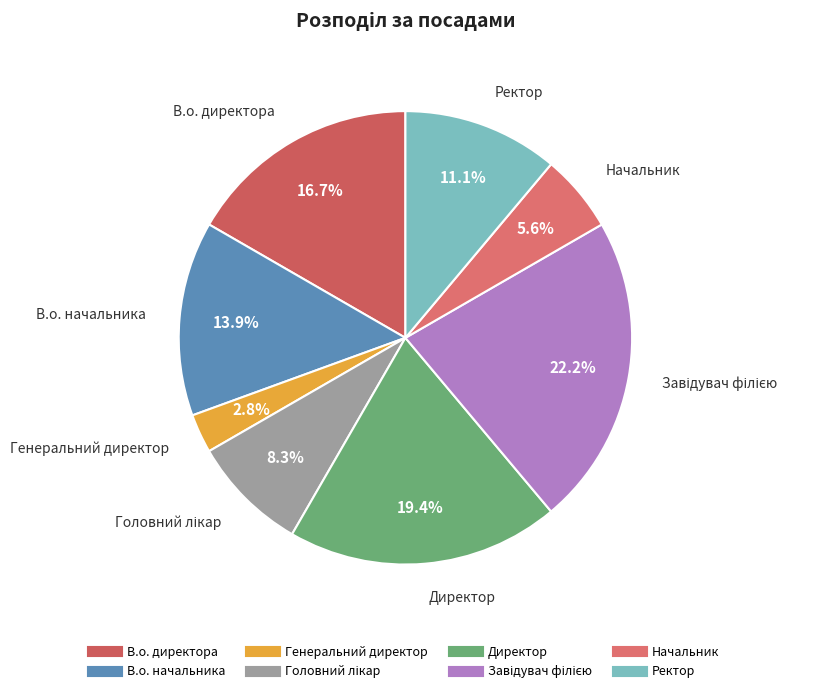

Does any single category account for the majority?

No